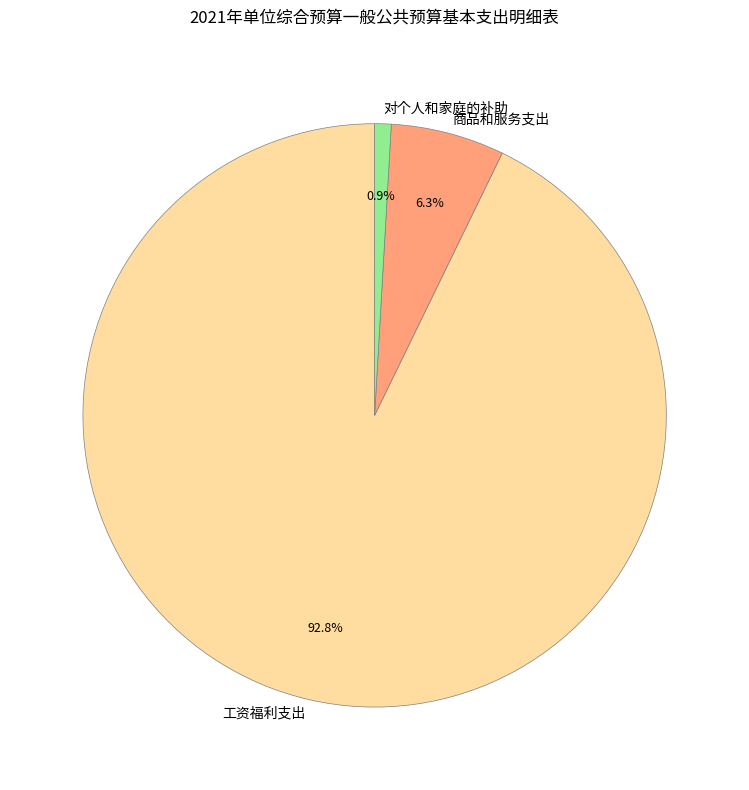

To the nearest percent, what is the average slice percentage?

33%